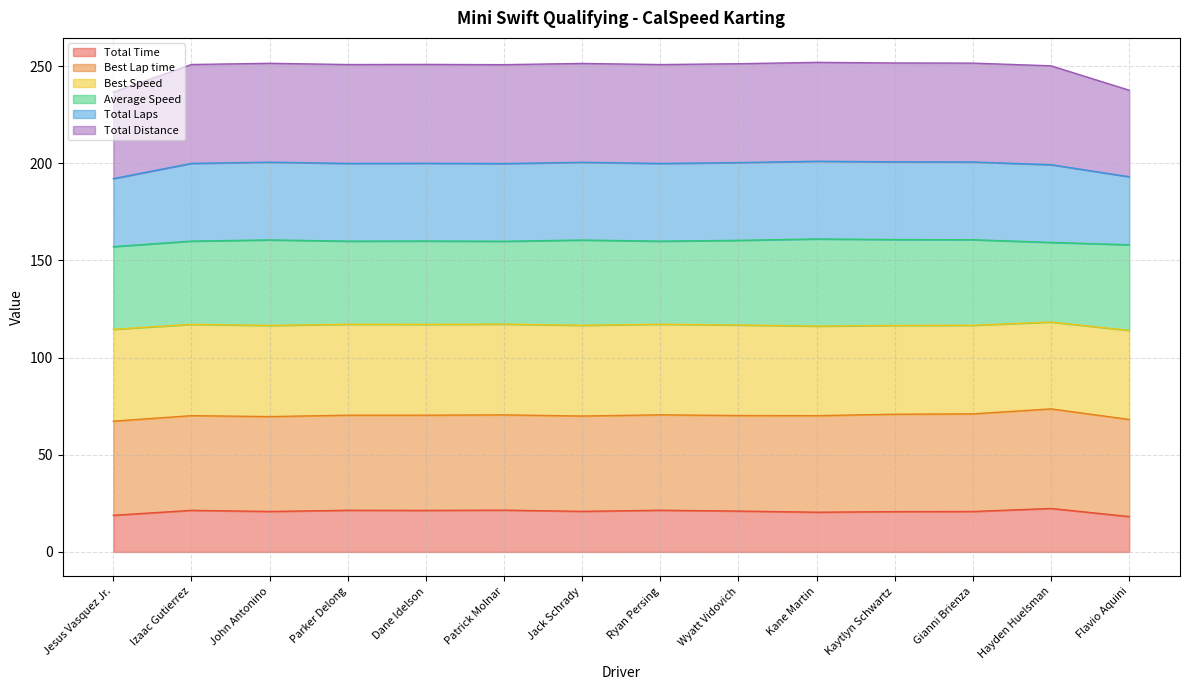

What is the minimum value for Total Time?

18.2